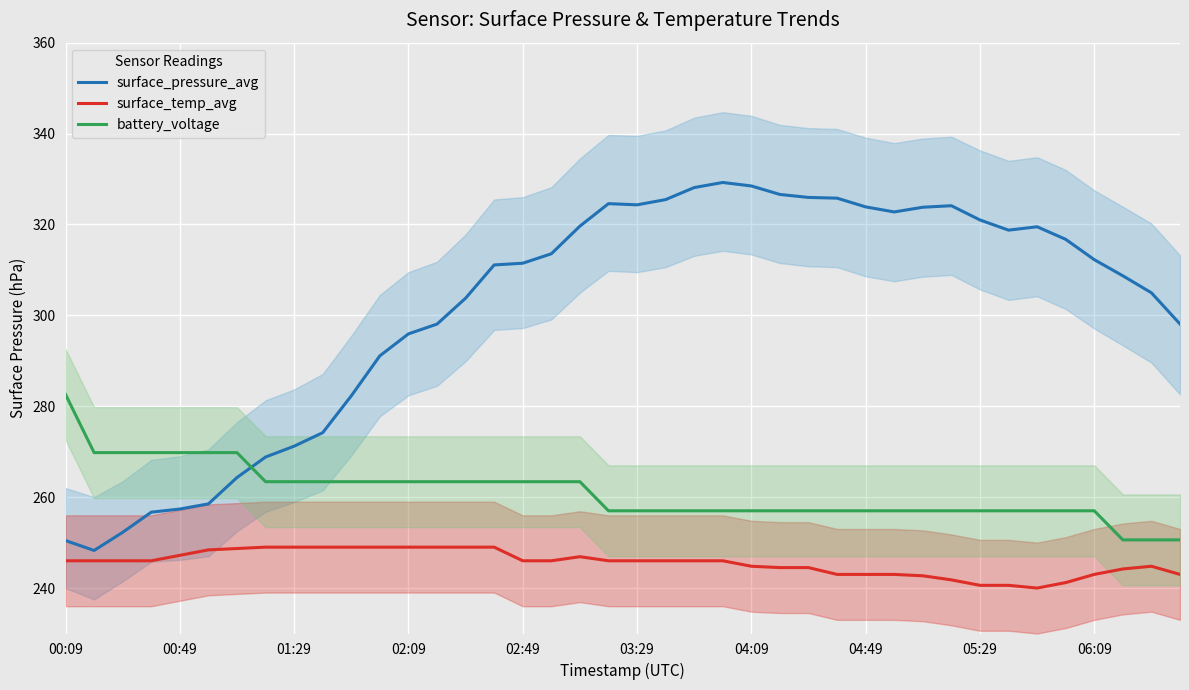

Does the chart display data point markers on the line(s)?

No